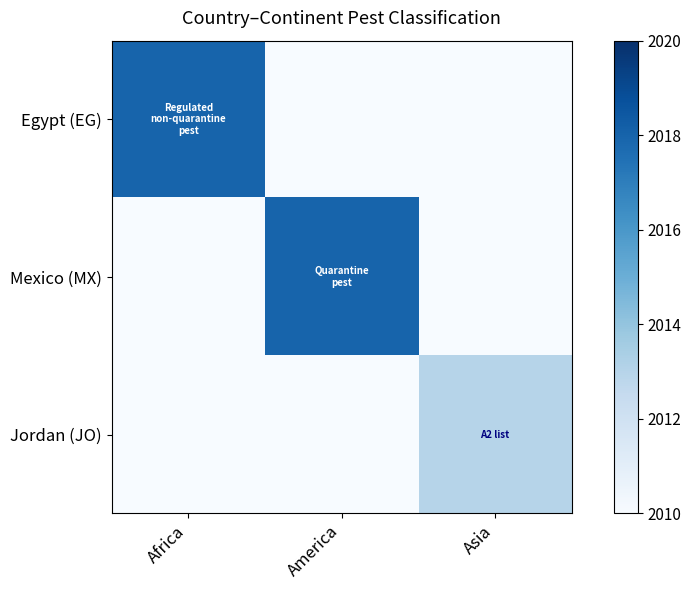

Which series has the largest range (max minus min)?

Egypt (EG)